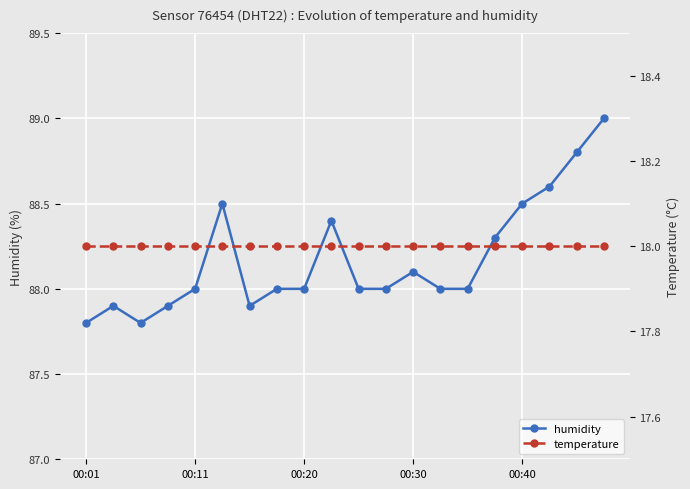

What is the minimum value for humidity?

87.8